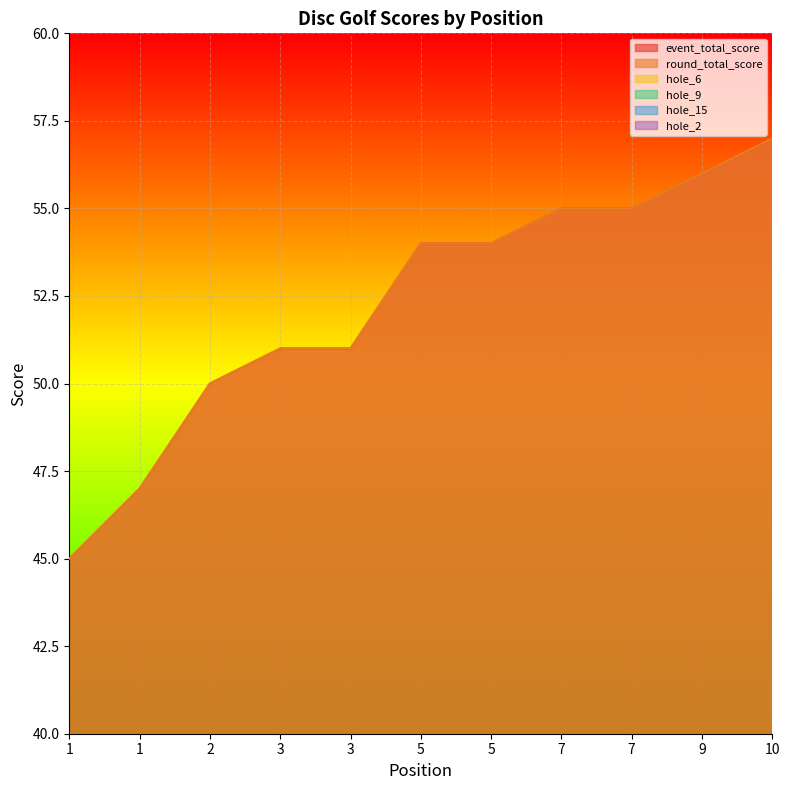

Which category has the lowest value in the hole_9 series?

5